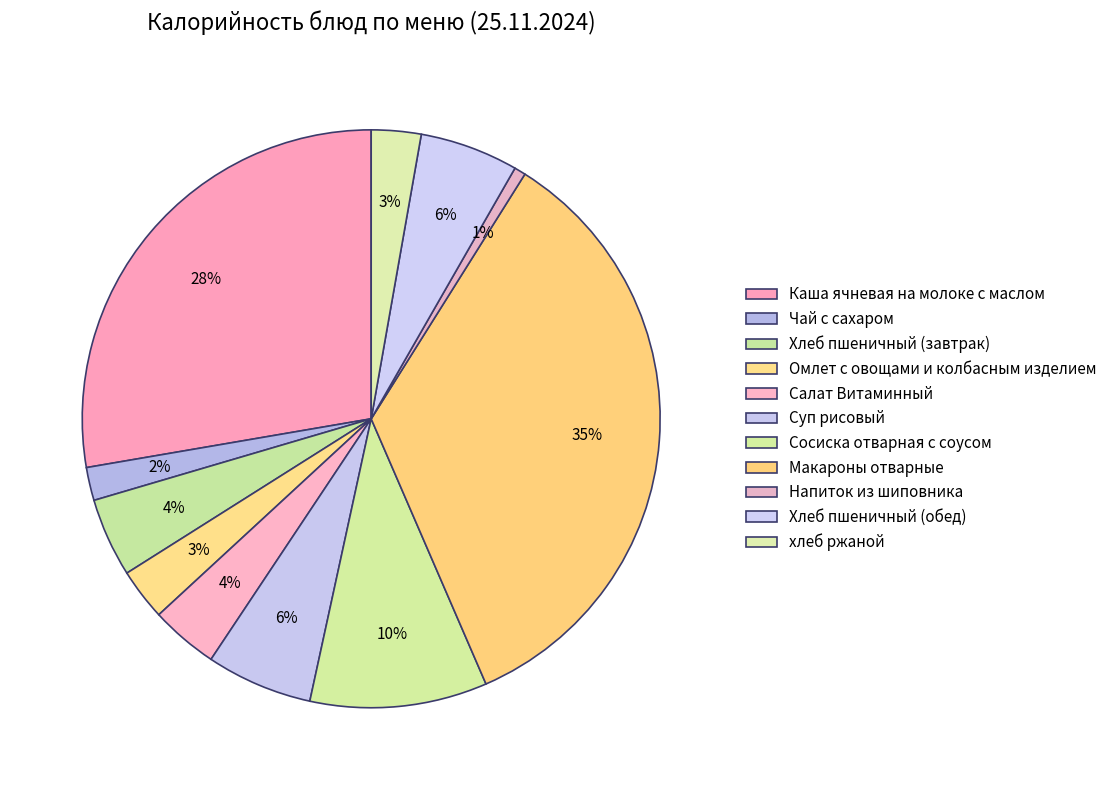

How many segments does this pie chart have?

11